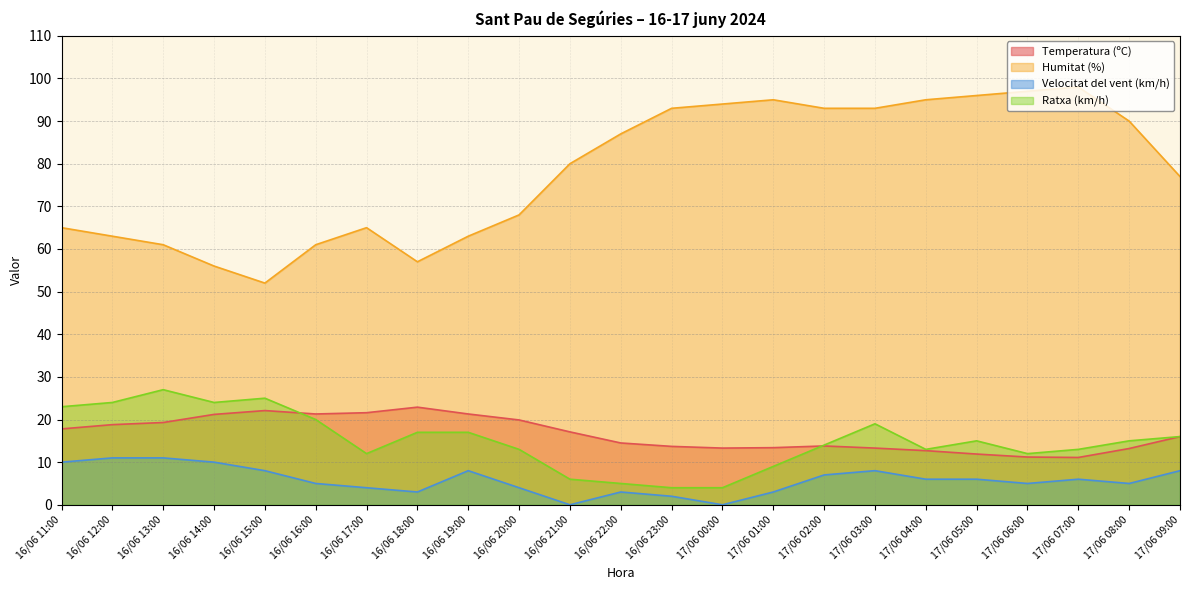

What is the label of the 3rd point from the left?

16/06 13:00